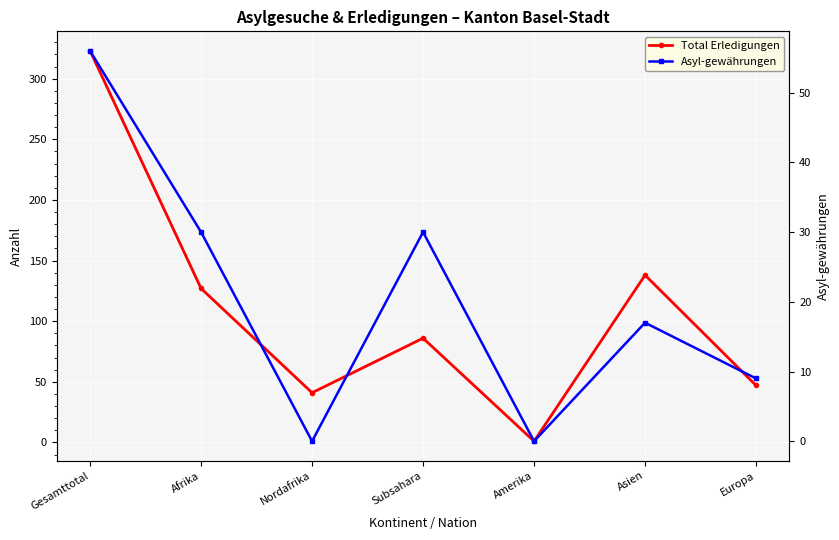

What is the sum of all Total Erledigungen values?

763